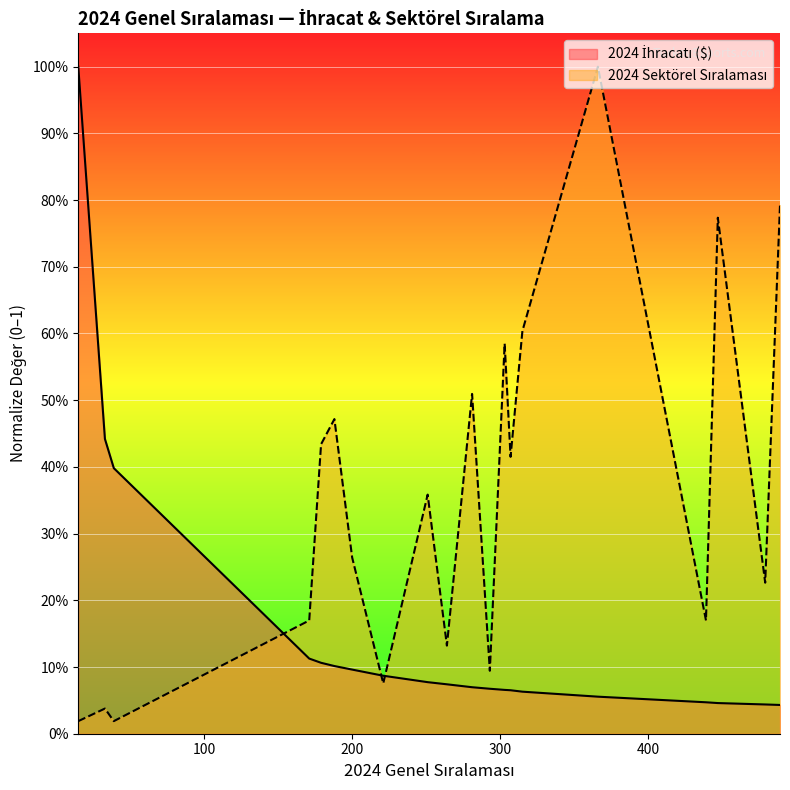

Which category has the highest value in the 2024 Sektörel Sıralaması series?

366